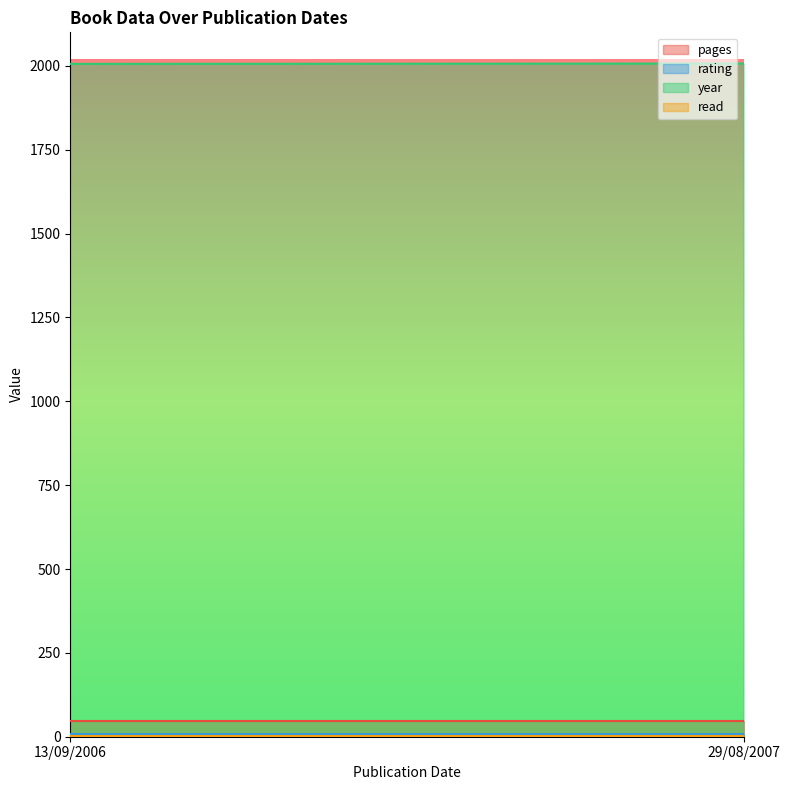

Which series has the largest total across all categories?

year